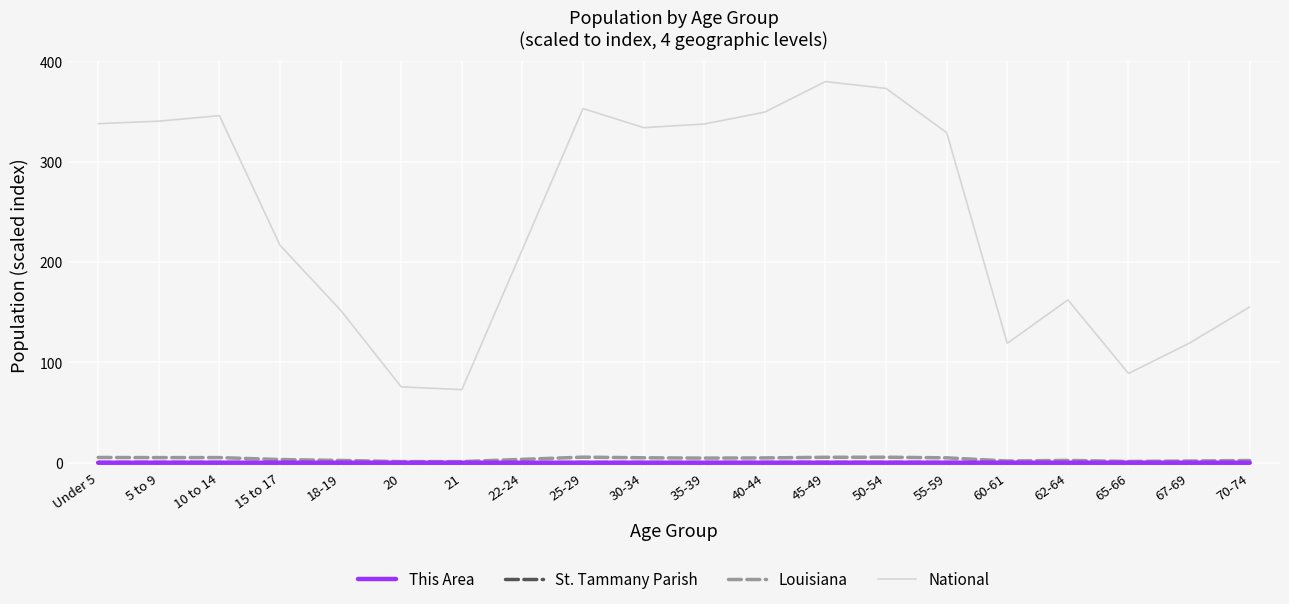

True or false: Louisiana and National intersect in this chart.

False